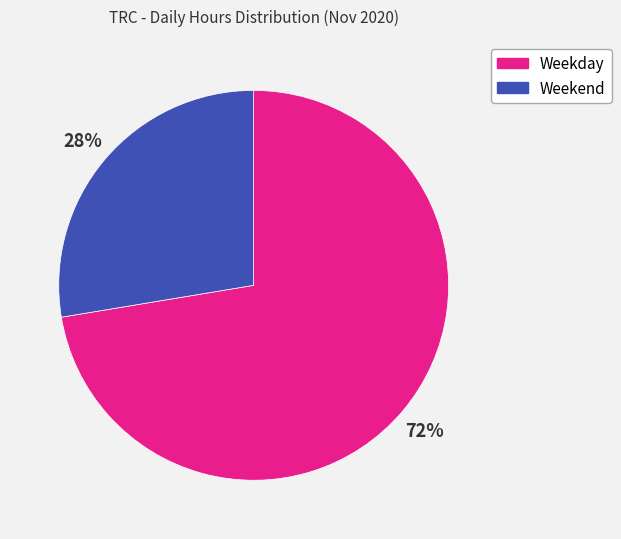

Does any single category account for the majority?

Yes